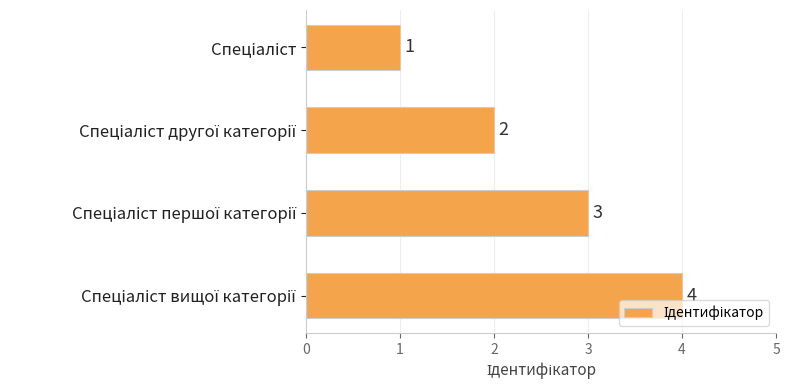

How many bars are there in total?

4